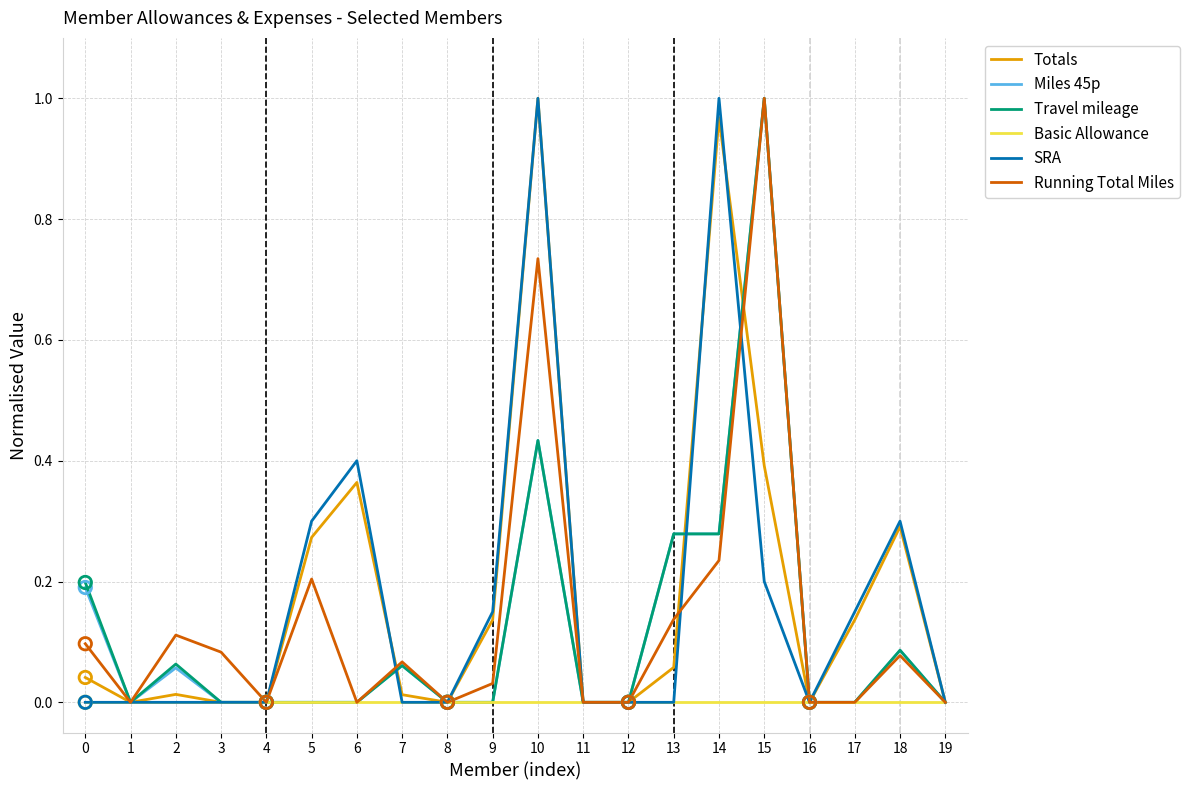

What is the total value across all series at 15?

3.6